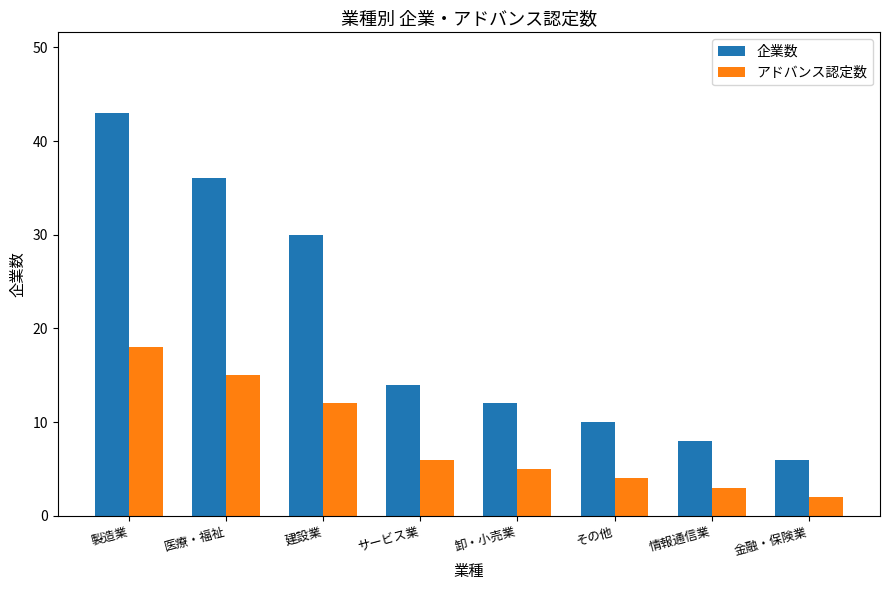

What is the greatest value displayed?

43